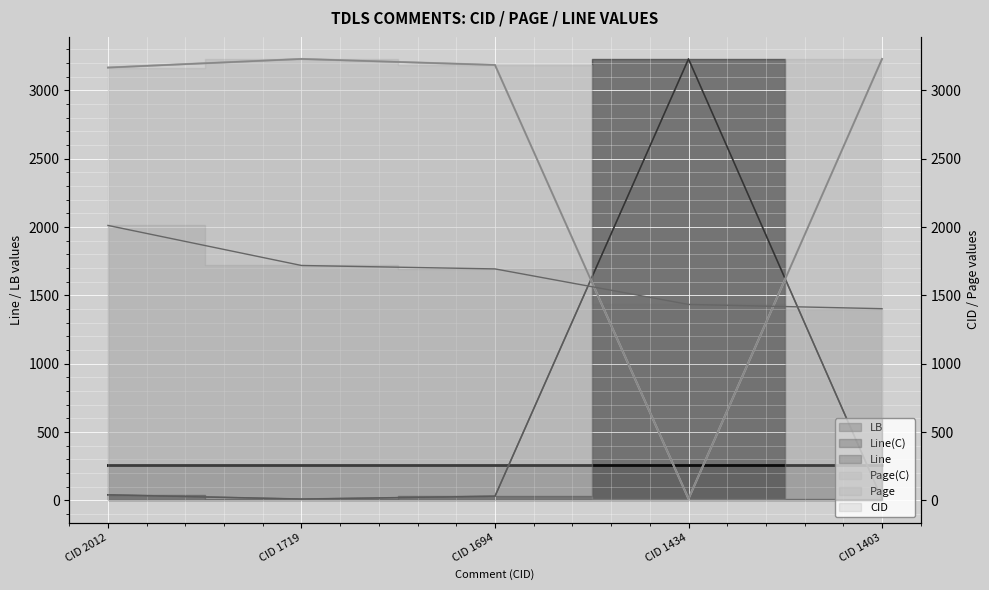

True or false: Line and CID intersect in this chart.

True